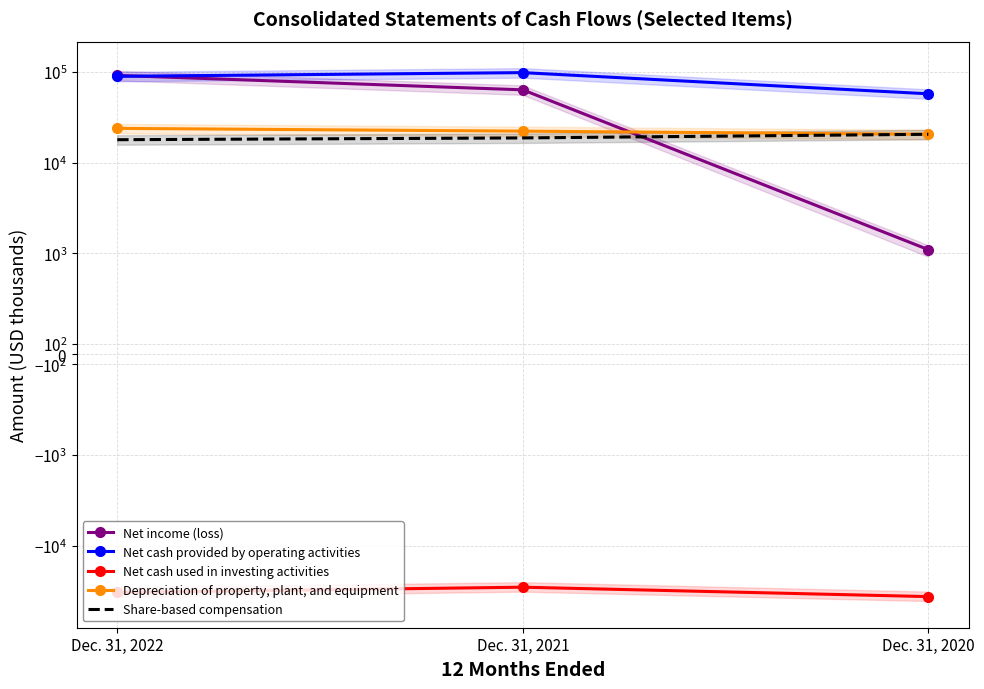

The Net cash used in investing activities series shows -59907 at Dec. 31, 2020. True or false?

False